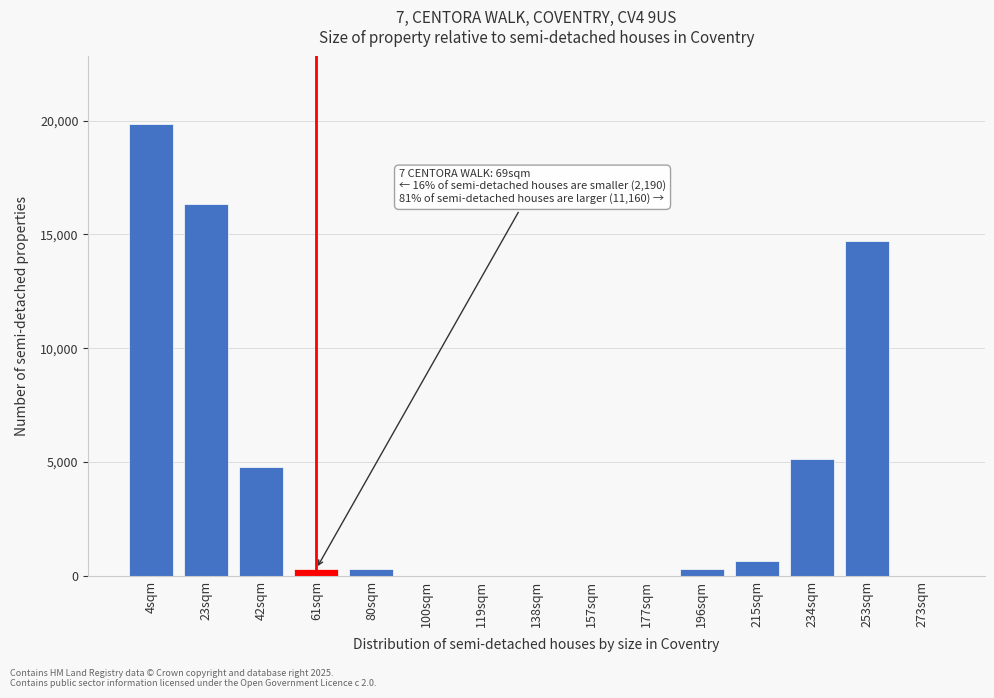

Reading left to right, what are all the values shown in this chart?

4sqm=19840	23sqm=16320	42sqm=4800	61sqm=320	80sqm=320	100sqm=0	119sqm=0	138sqm=0	157sqm=0	177sqm=0	196sqm=320	215sqm=640	234sqm=5120	253sqm=14720	273sqm=0